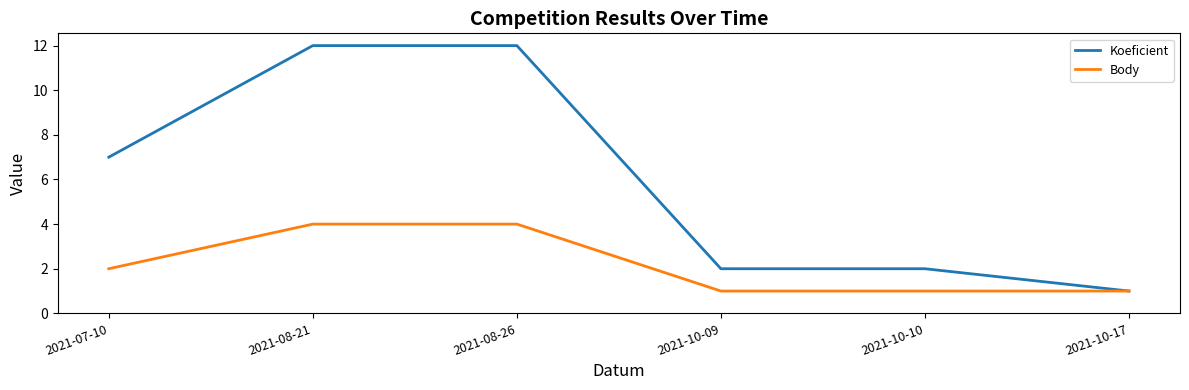

Does the chart have visible grid lines?

No